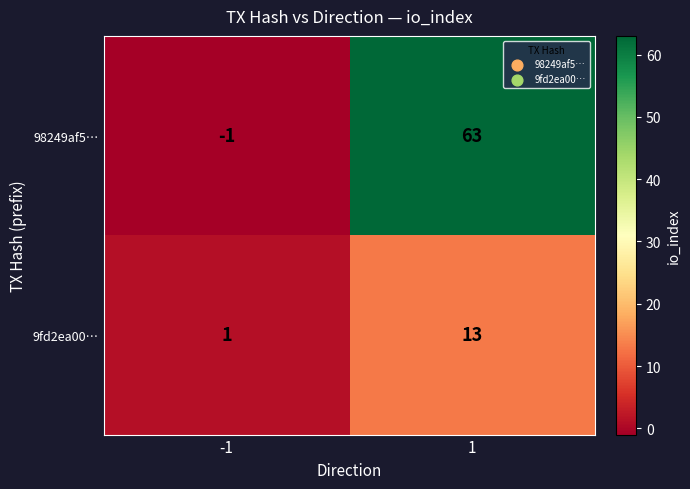

True or false: 9fd2ea00… has a value of 2 at -1.

False